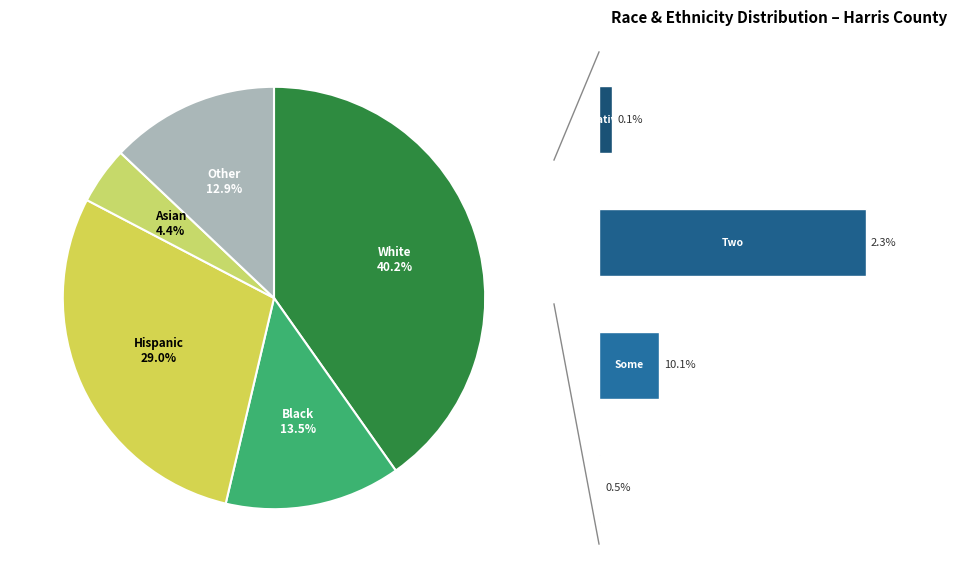

True or false: Black or African American alone accounts for 13% of the total.

True